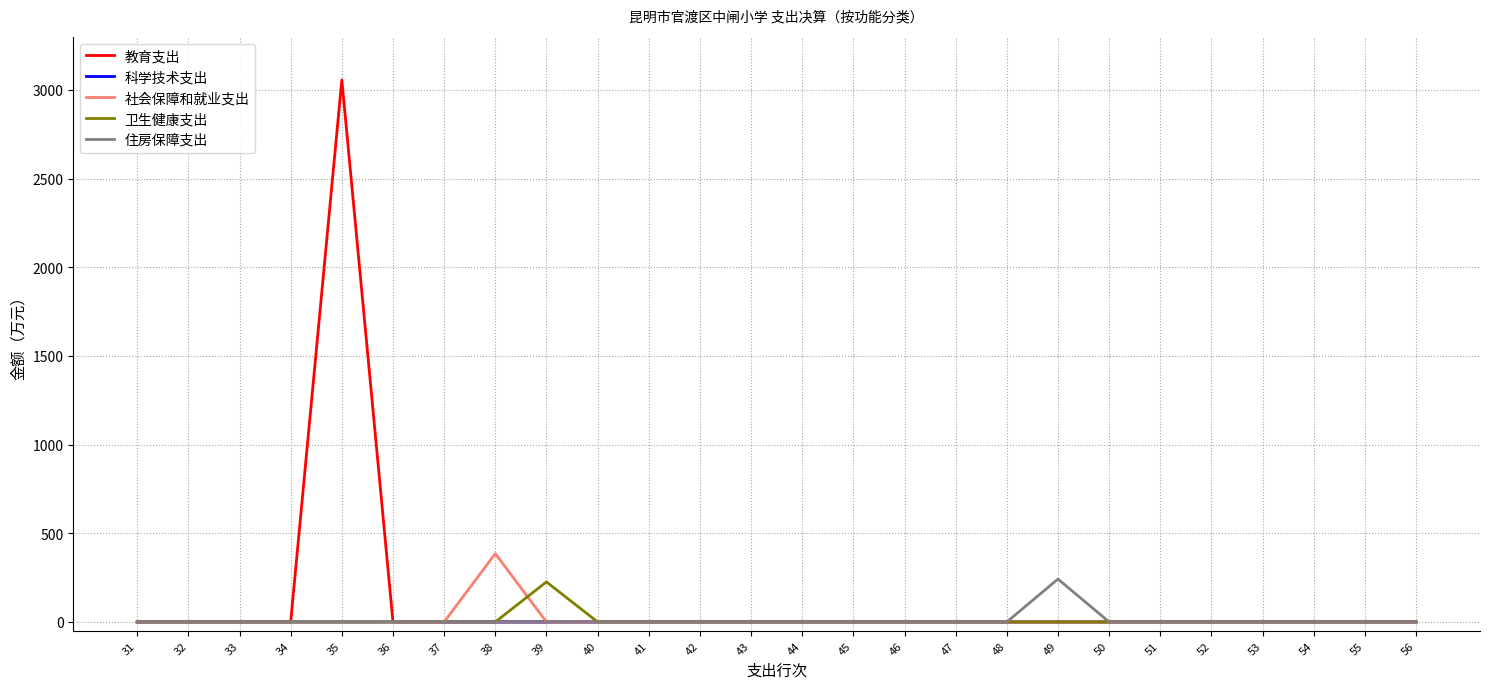

What is the greatest value displayed?

3056.3